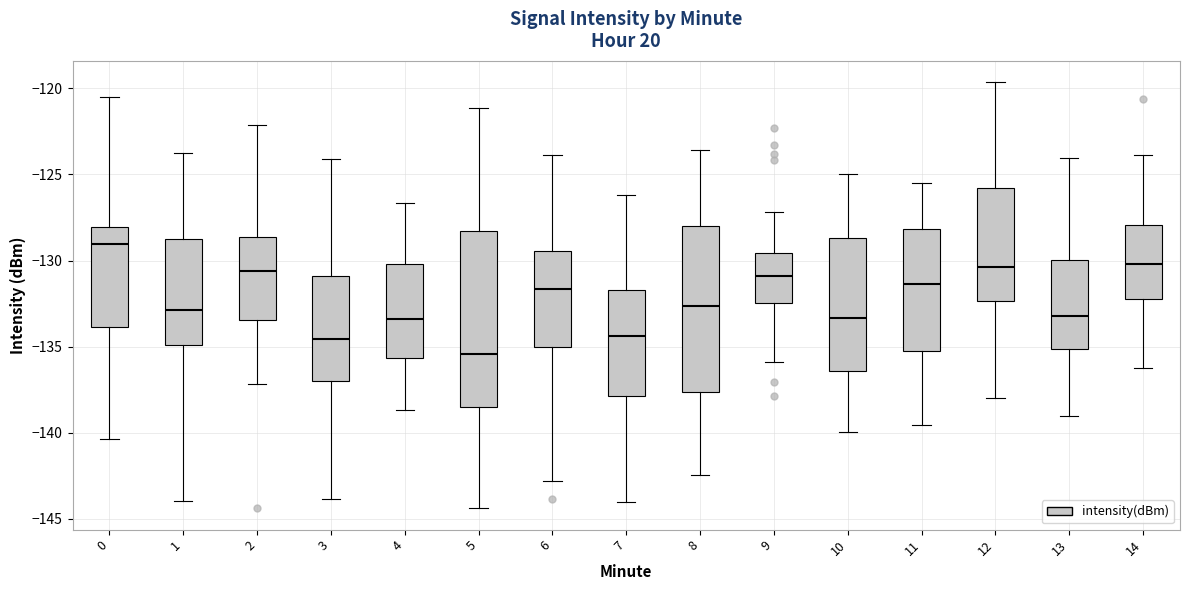

Where is the upper edge of the box at x = 7 on the y-axis? The values are not printed on the chart, so give them approximately, as read against the axis.

-131.5